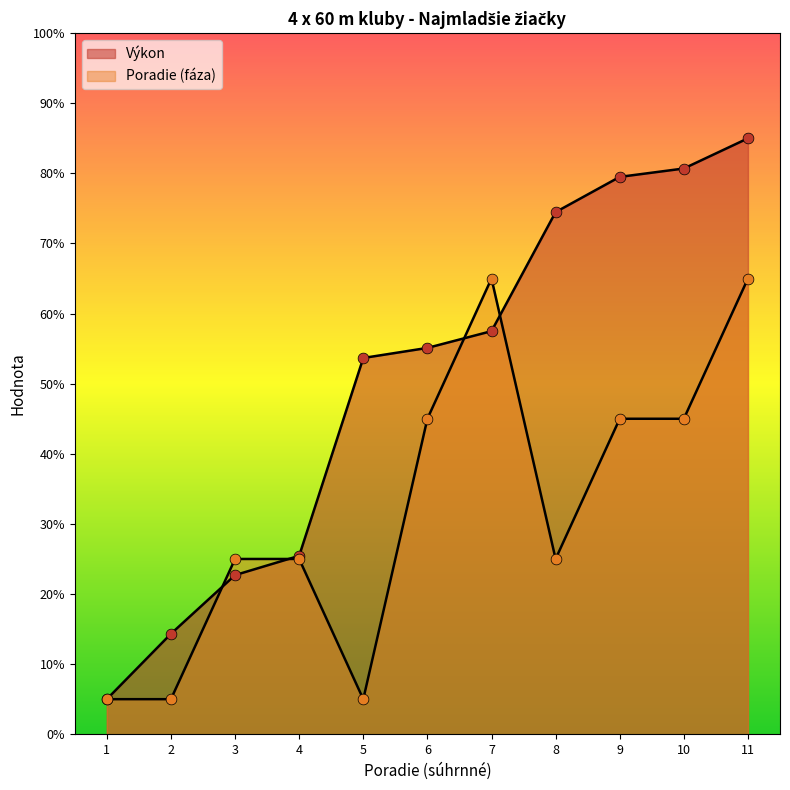

Which series has the largest Y range (max minus min)?

Výkon